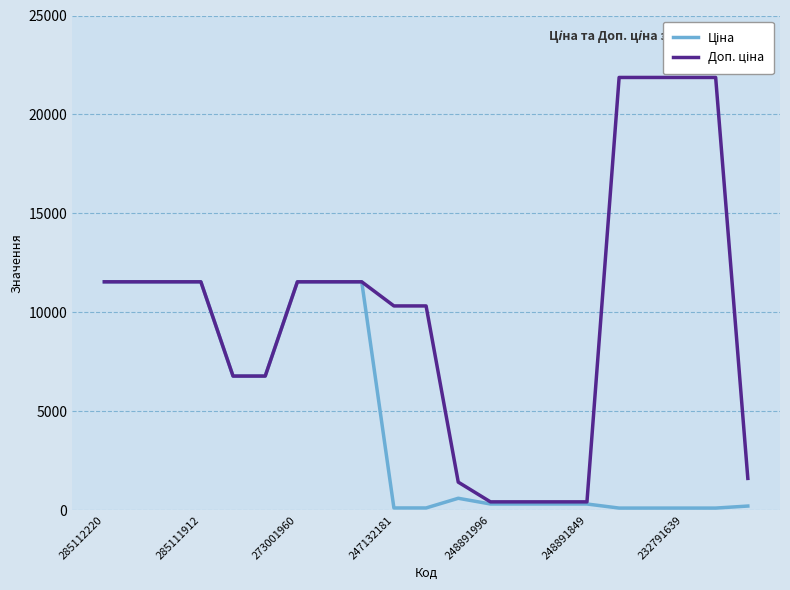

How many lines are shown in the chart?

2